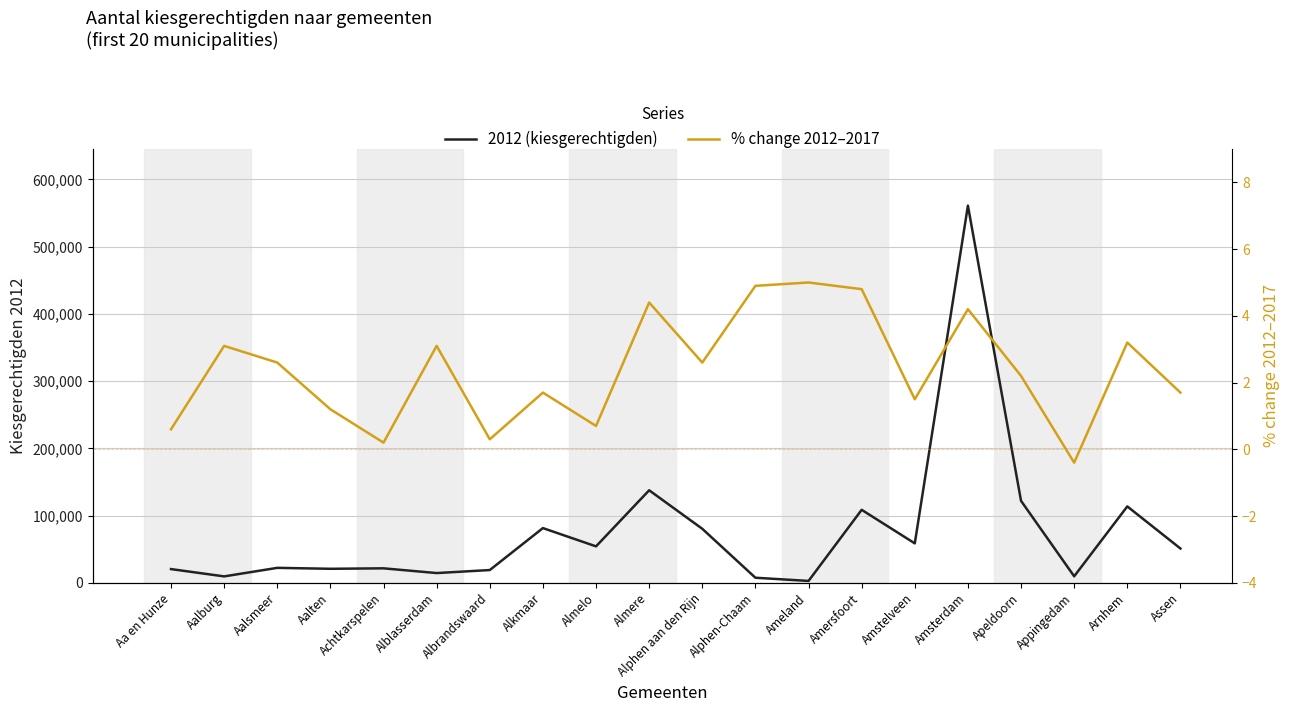

Is the value of 2012 (kiesgerechtigden) at Assen greater than the value of % change 2012–2017 at Alblasserdam?

Yes